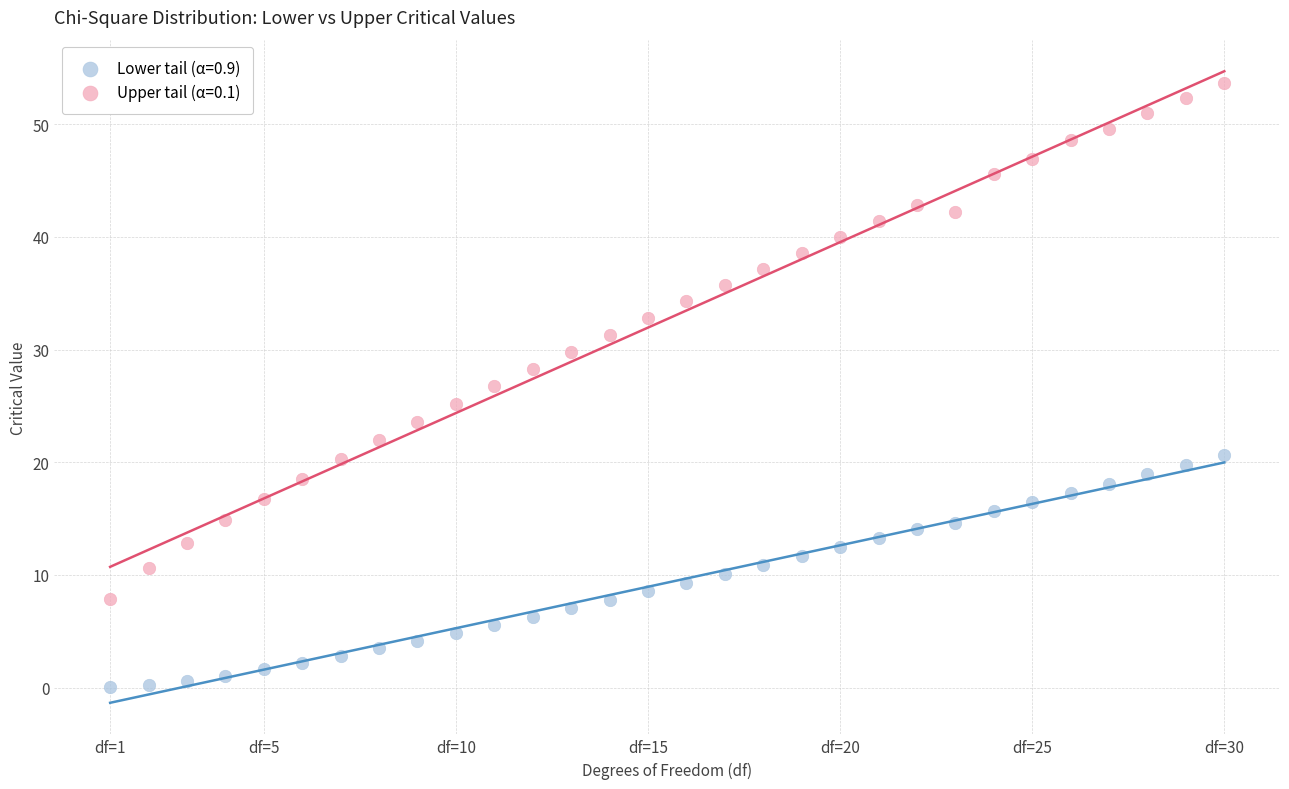

Which series reaches the maximum Y coordinate?

Upper tail (α=0.1)